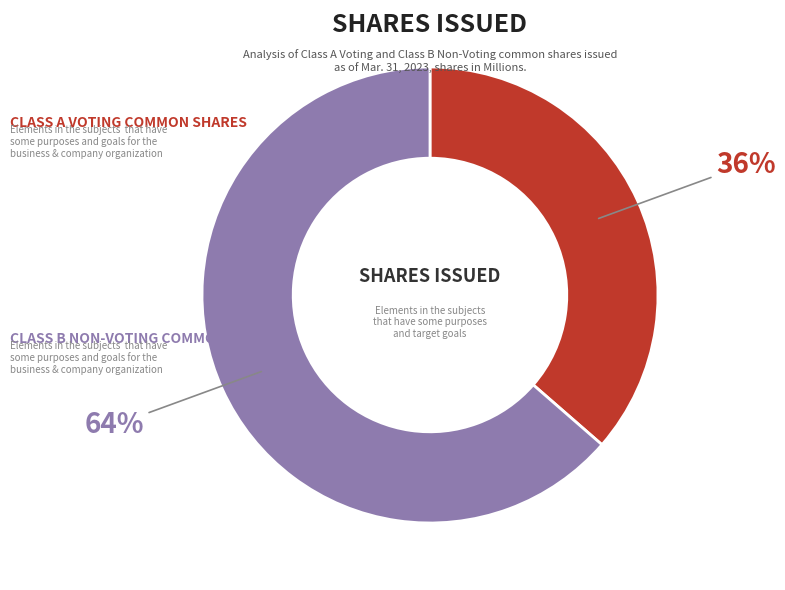

Is there a majority slice in this chart?

Yes